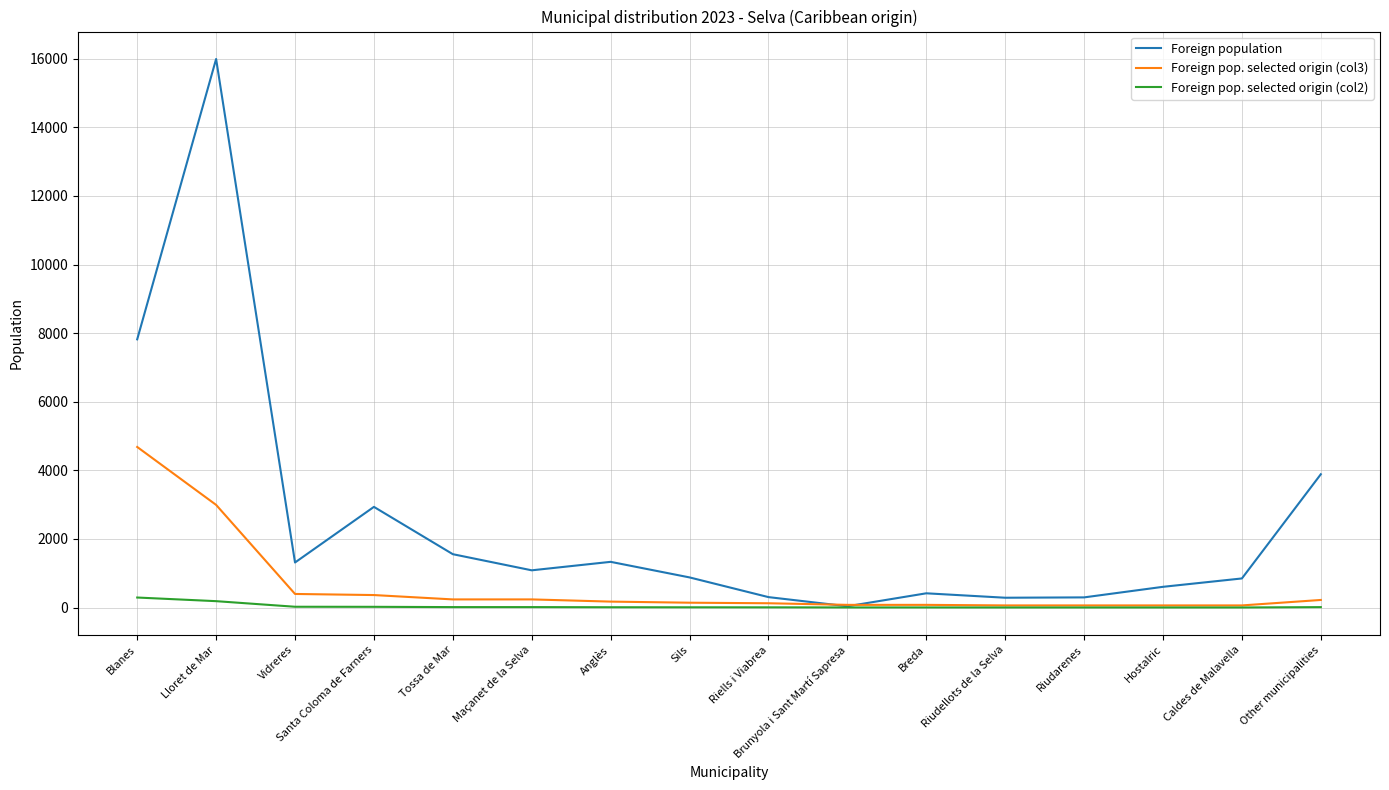

Rank the series by their average value, from highest to lowest.

Foreign population, Foreign pop. selected origin (col3), Foreign pop. selected origin (col2)